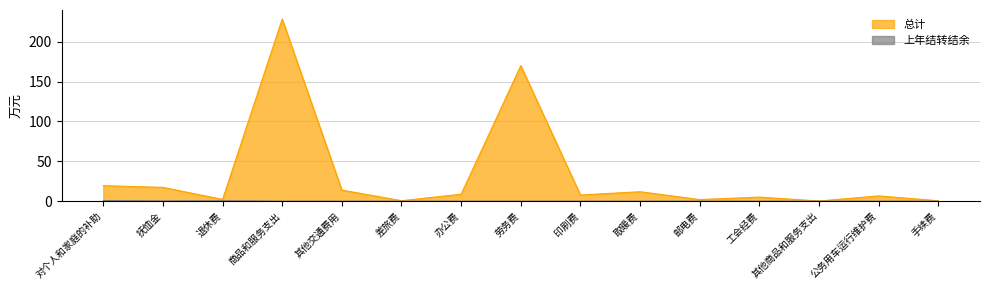

Is the value of 总计 at 其他交通费用 greater than the value of 上年结转结余 at 手续费?

Yes